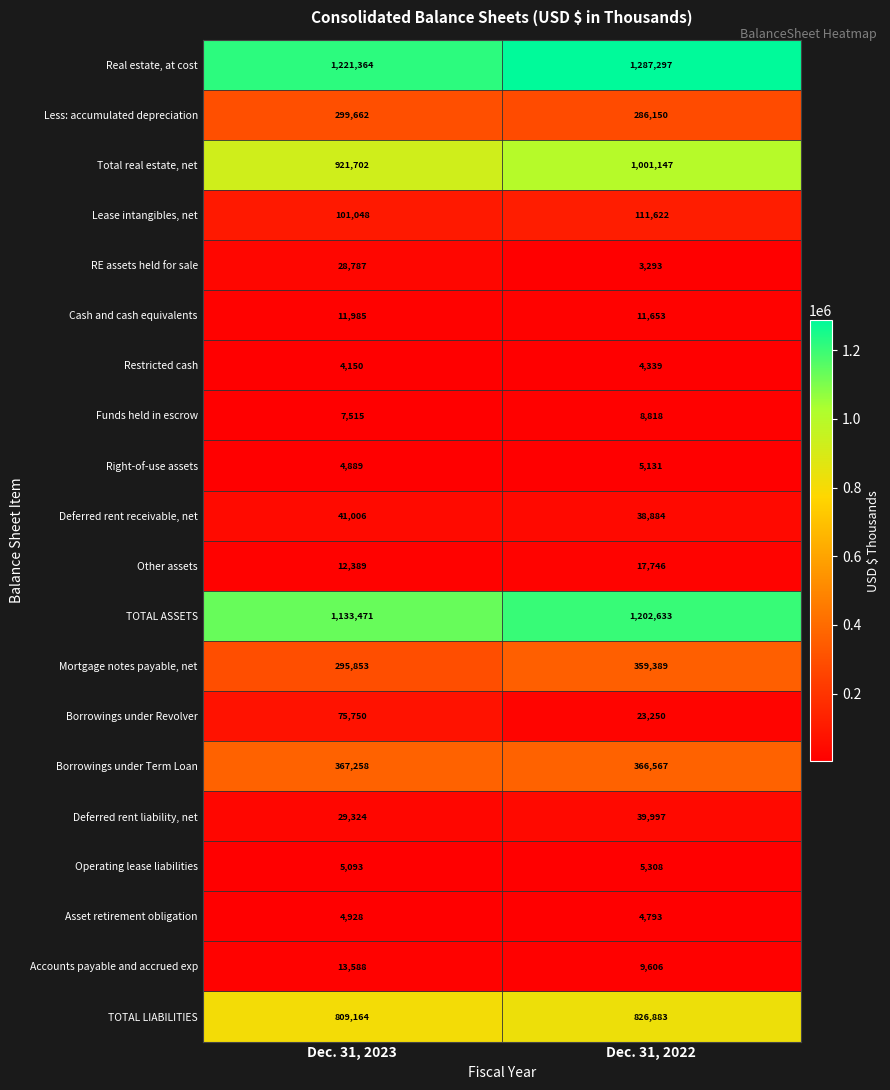

What is the difference between the highest and lowest values at Dec. 31, 2022?

1284004